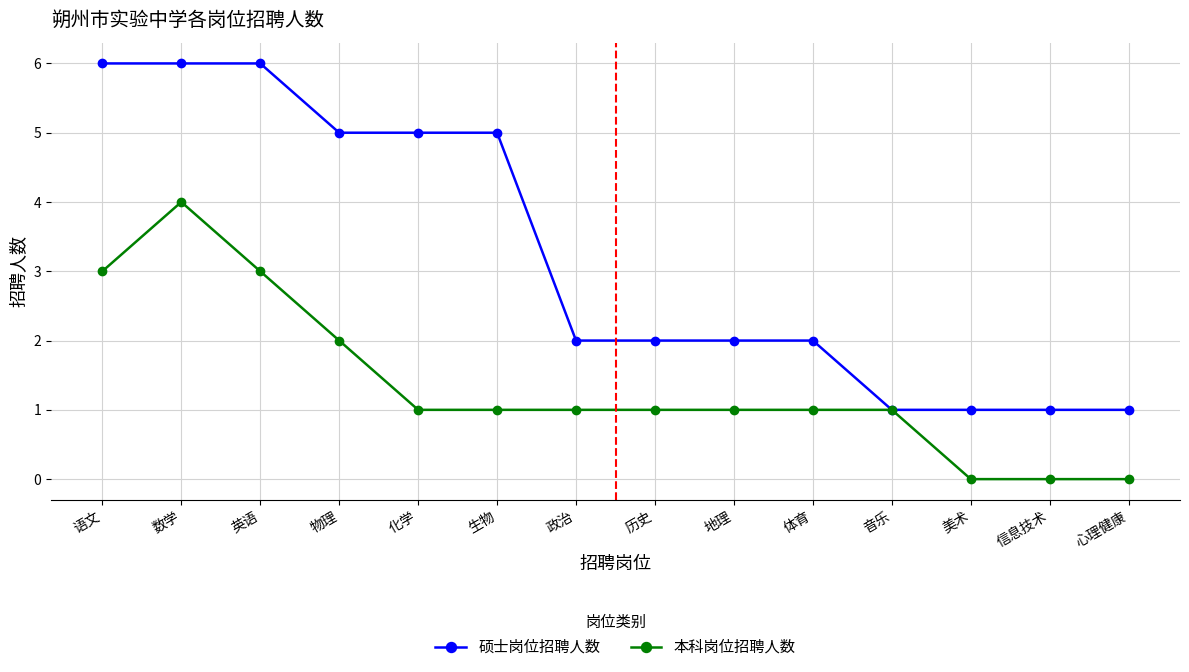

What is the maximum value shown in the chart?

6